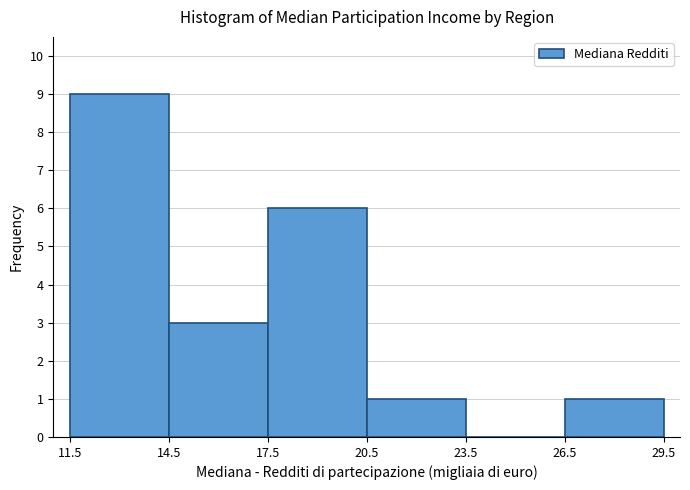

Reading left to right, transcribe this chart: for each bar, give the range it covers on the x-axis and its height. The values are not printed on the chart, so give them approximately, as read against the axis.

11.5 to 14.5: 9
14.5 to 17.5: 3
17.5 to 20.5: 6
20.5 to 23.5: 1
23.5 to 26.5: 0
26.5 to 29.5: 1